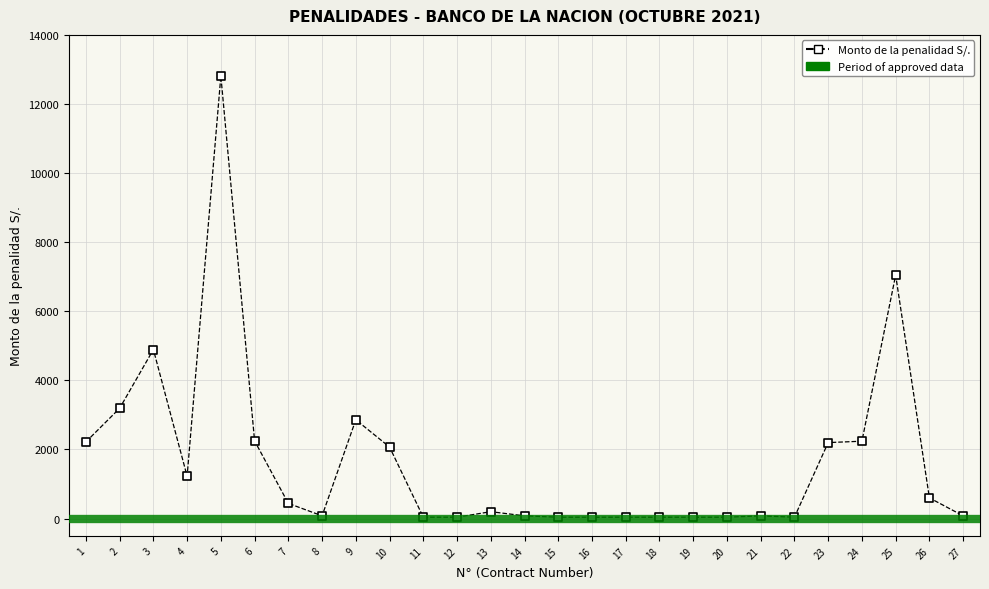

What Y value in the scatter plot is closest to 6425?

7047.2